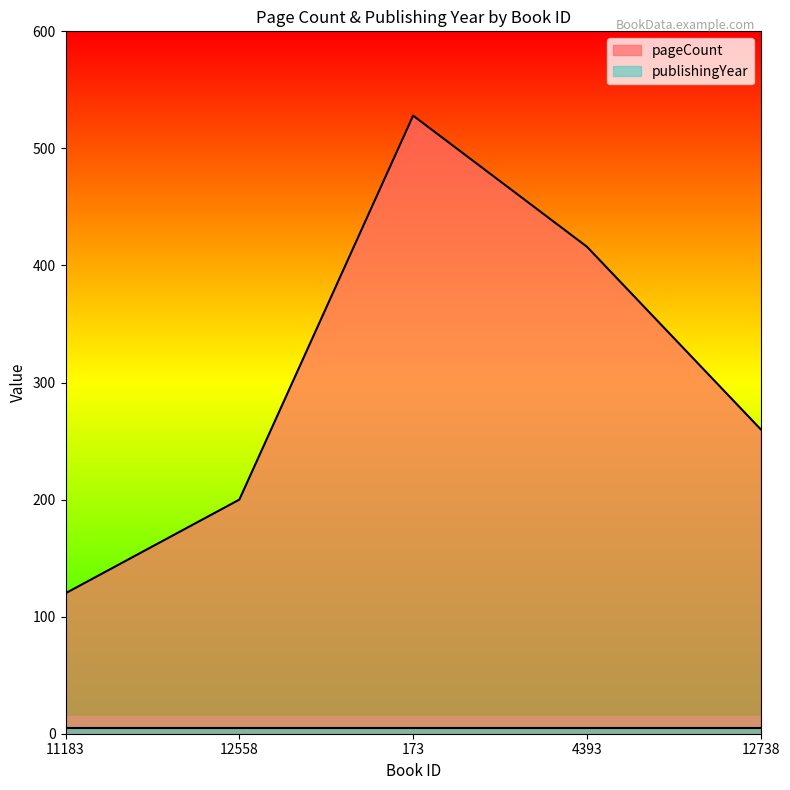

Read the value at 173.

528